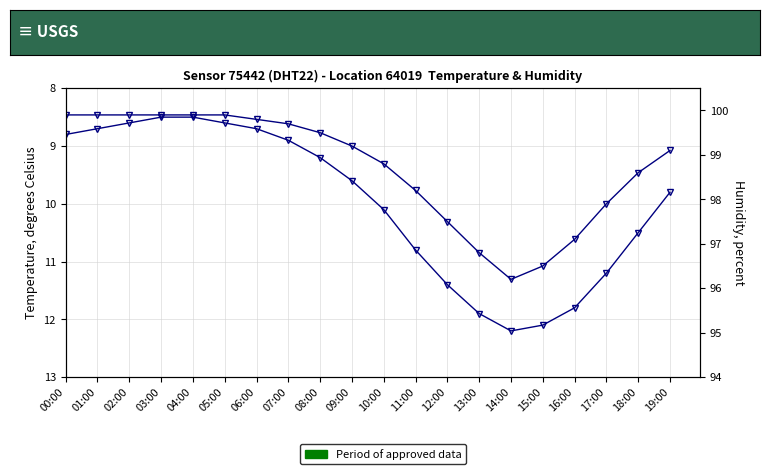

Count the number of data series in this chart.

2